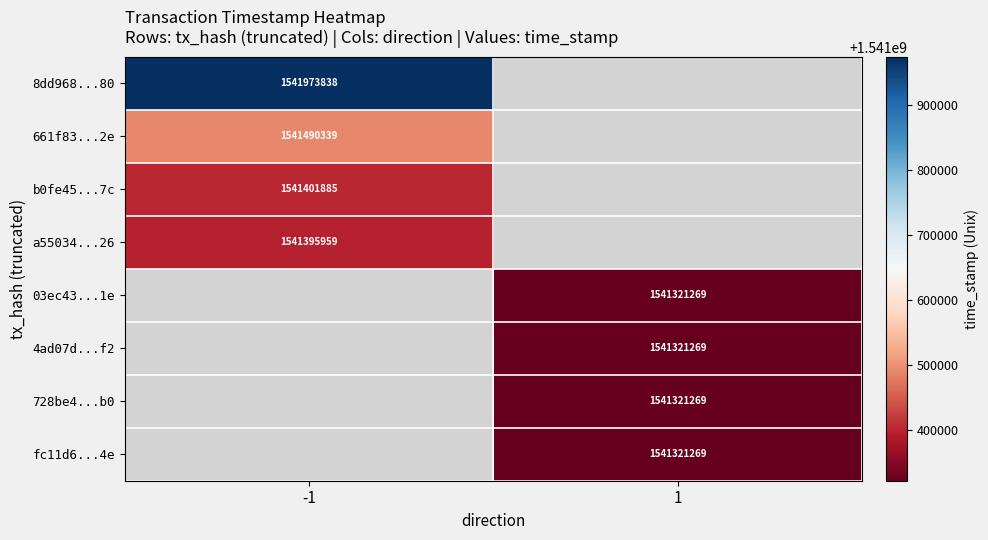

The b0fe45...7c series shows 905547318 at -1. True or false?

False